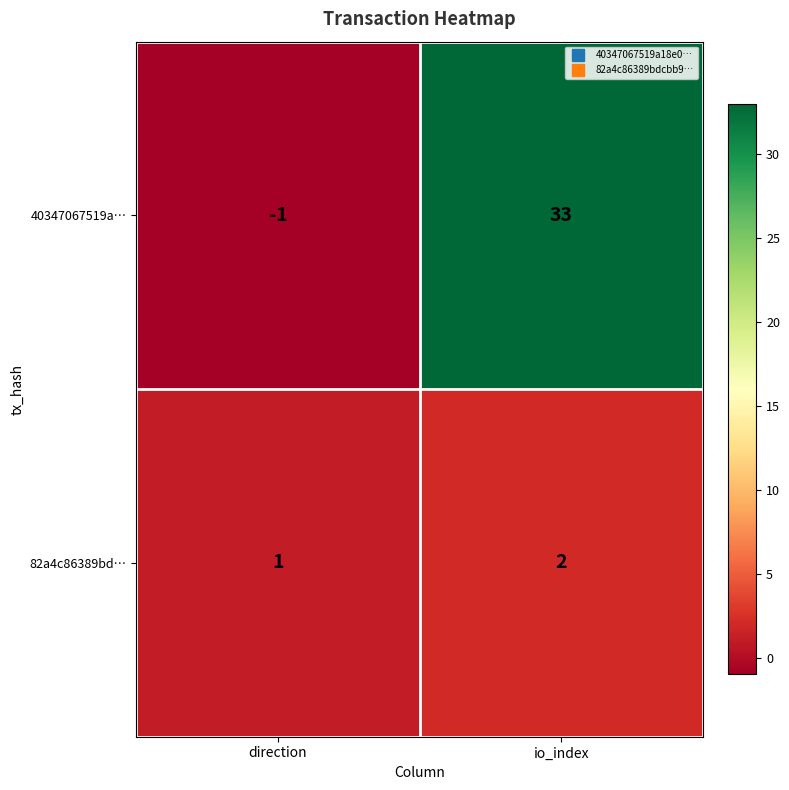

Where is 82a4c86389bd… nearest to the value 1?

direction